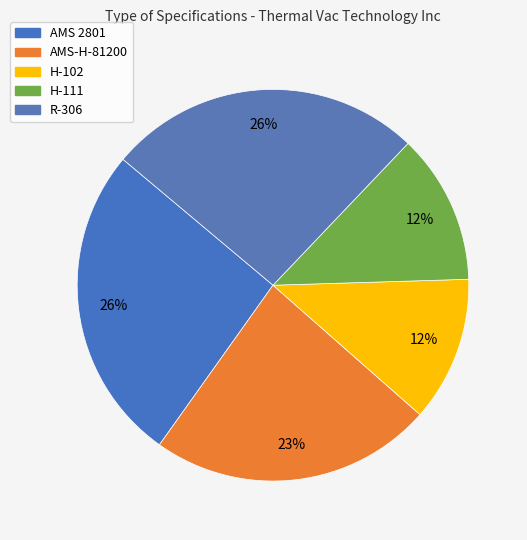

Count the number of slices in the pie.

5